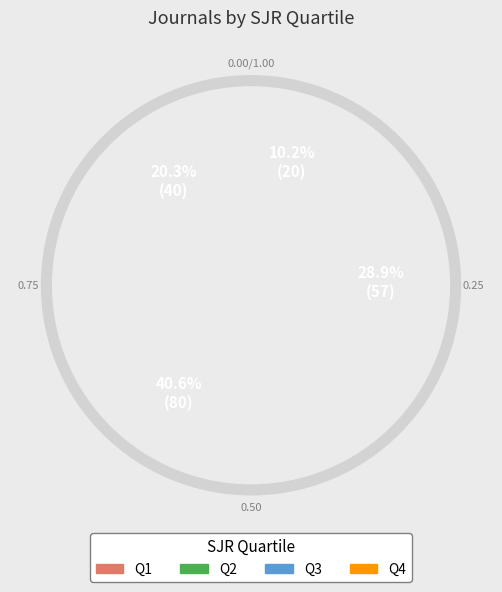

To the nearest percent, what is the combined percentage of Q1 and Q2?

61%